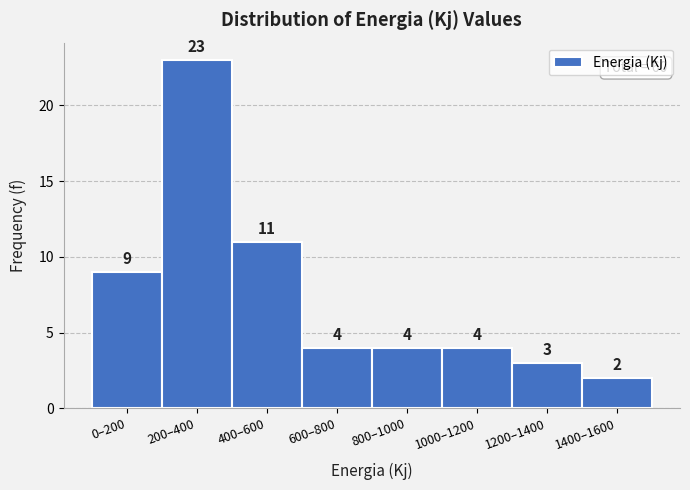

Reading left to right, list all the values displayed in this chart.

0–200=9	200–400=23	400–600=11	600–800=4	800–1000=4	1000–1200=4	1200–1400=3	1400–1600=2